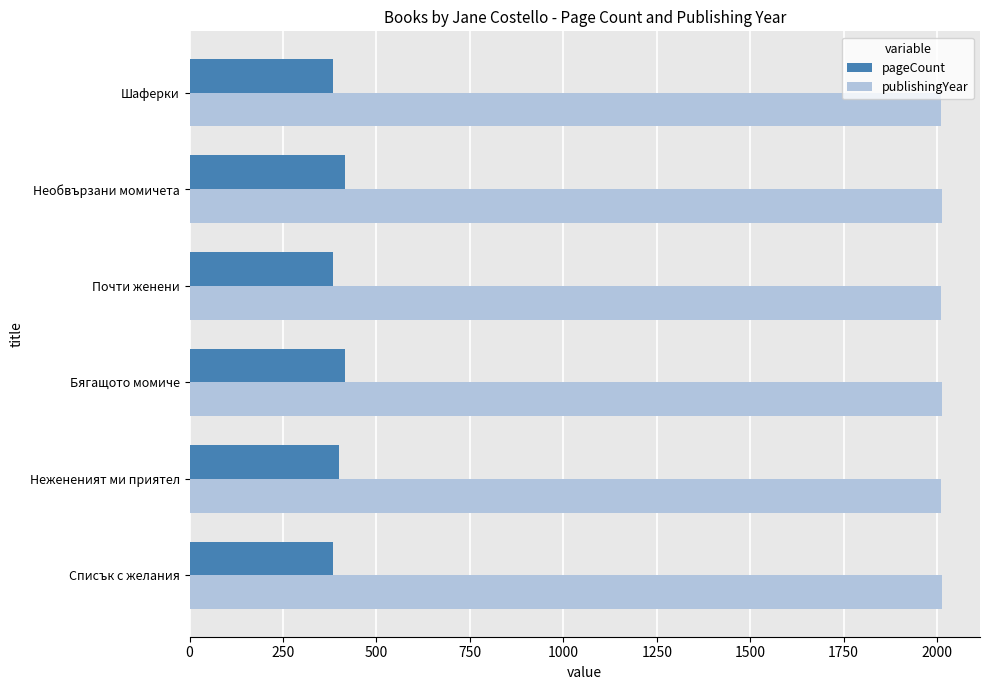

Is the value of pageCount at Почти женени greater than the value of publishingYear at Списък с желания?

No